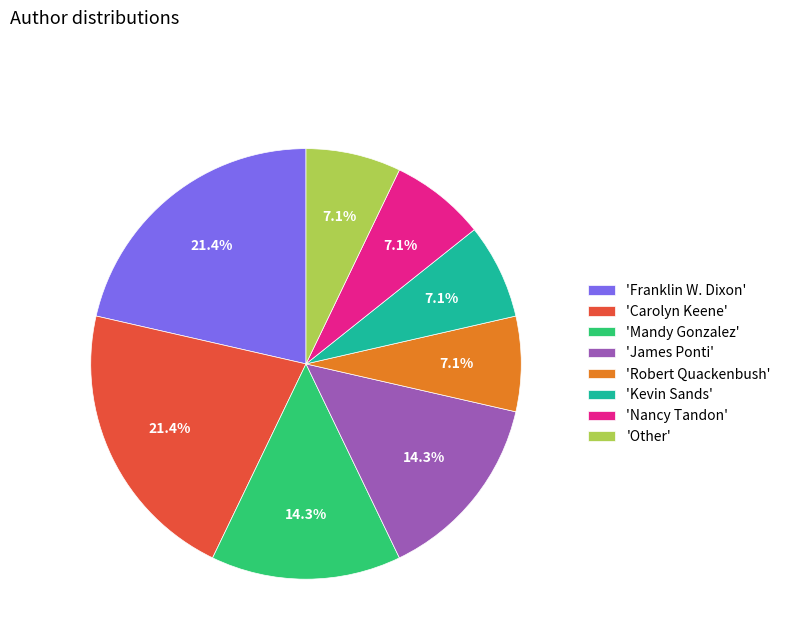

How many slices are in this pie chart?

8